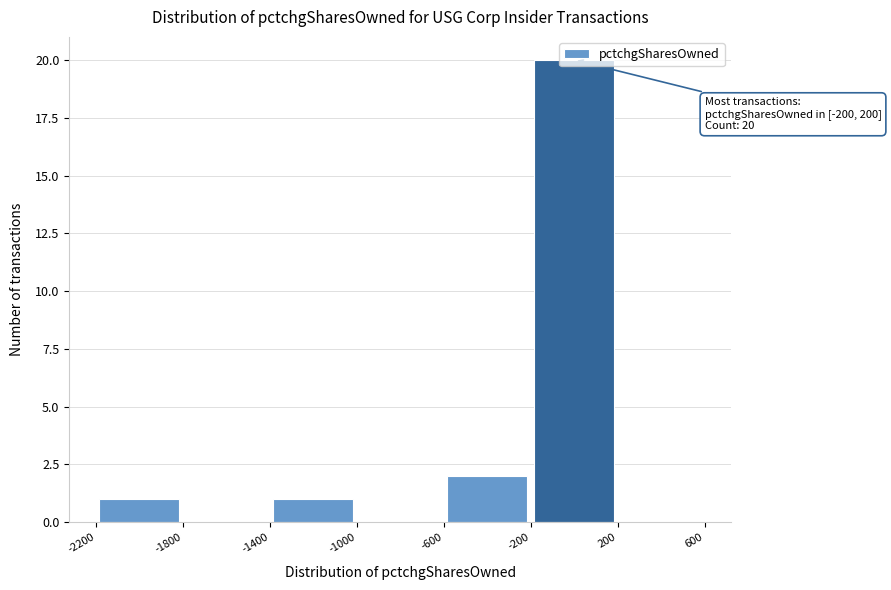

Over which range of the x-axis is the bar tallest?

-200 to 200